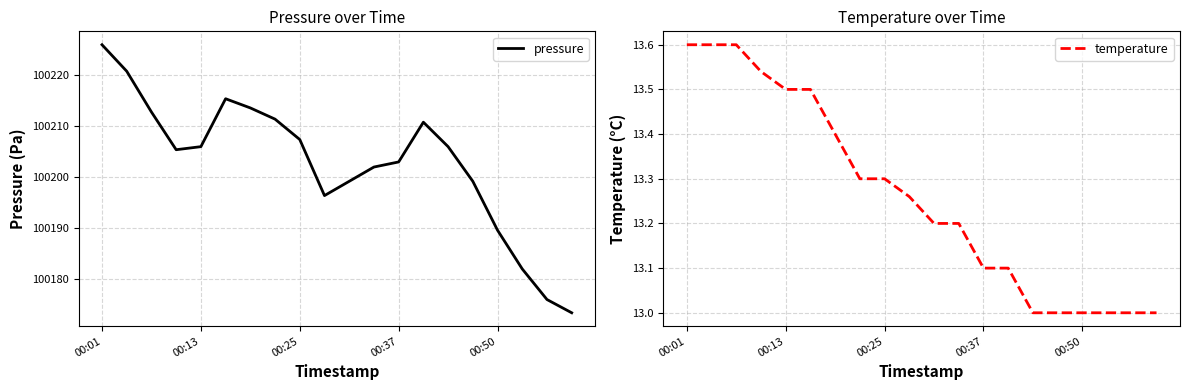

What is the minimum value for temperature?

13.0